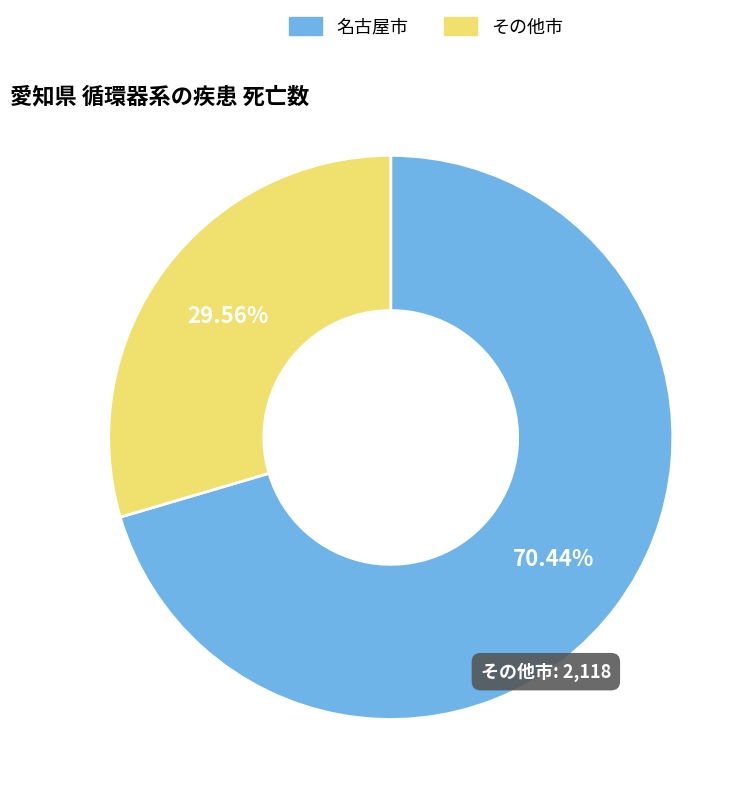

What is the majority slice?

名古屋市